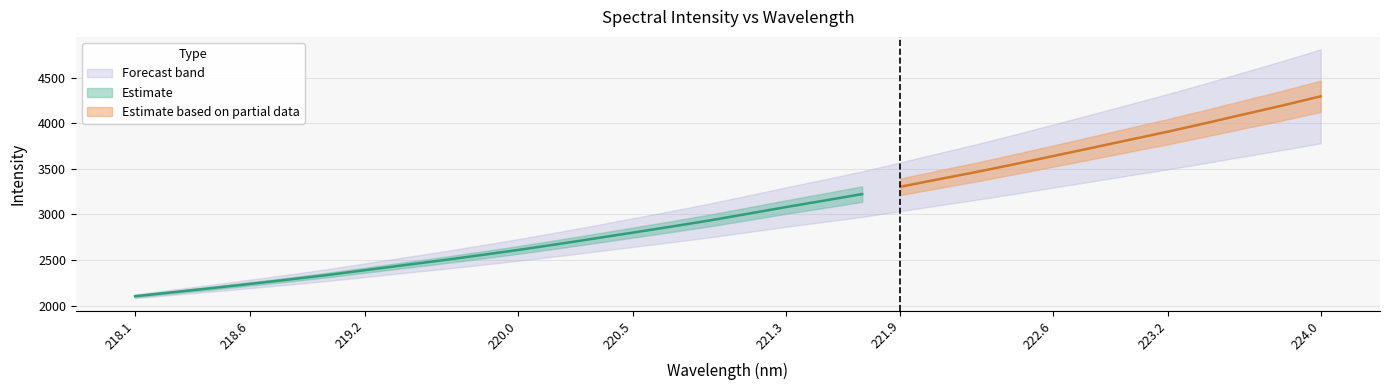

Is this an area chart (filled region under the line)?

No